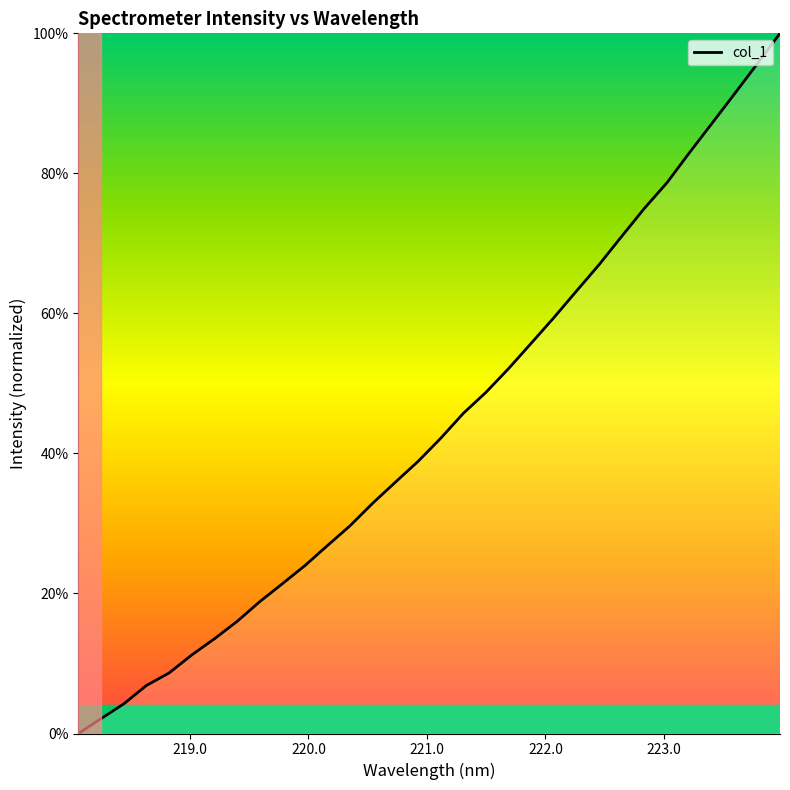

What is the average value?

0.4